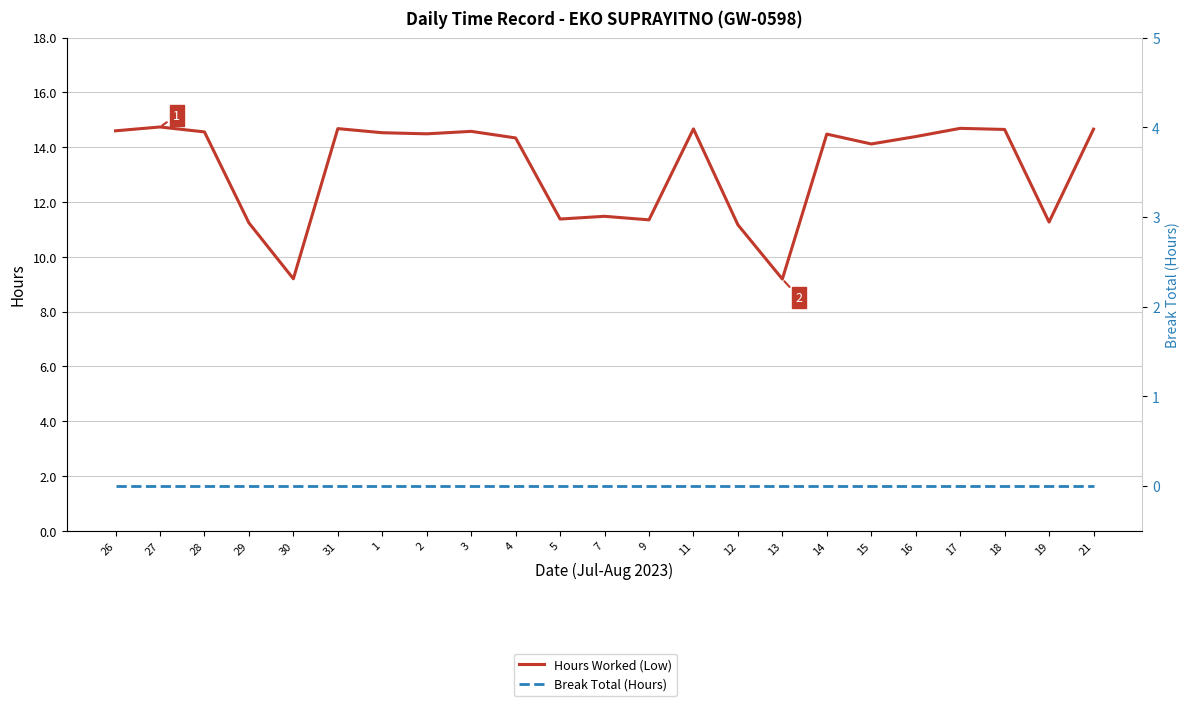

The Hours Worked (Low) series shows 20.4 at 31. True or false?

False